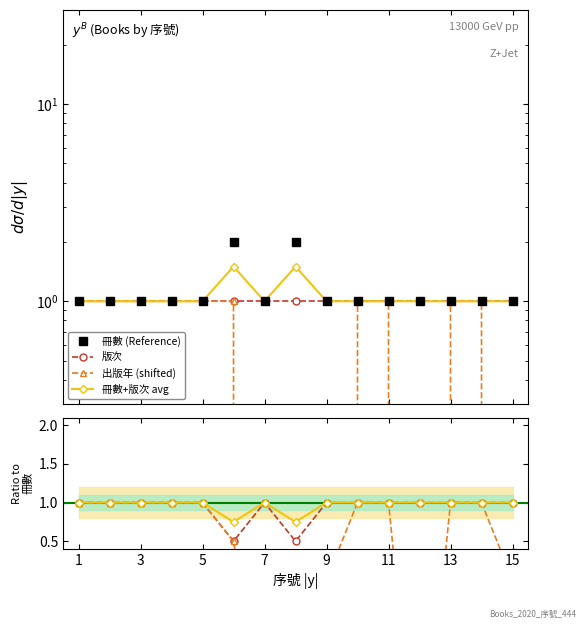

What is the lowest value of the 冊數+版次 avg series?

1.0